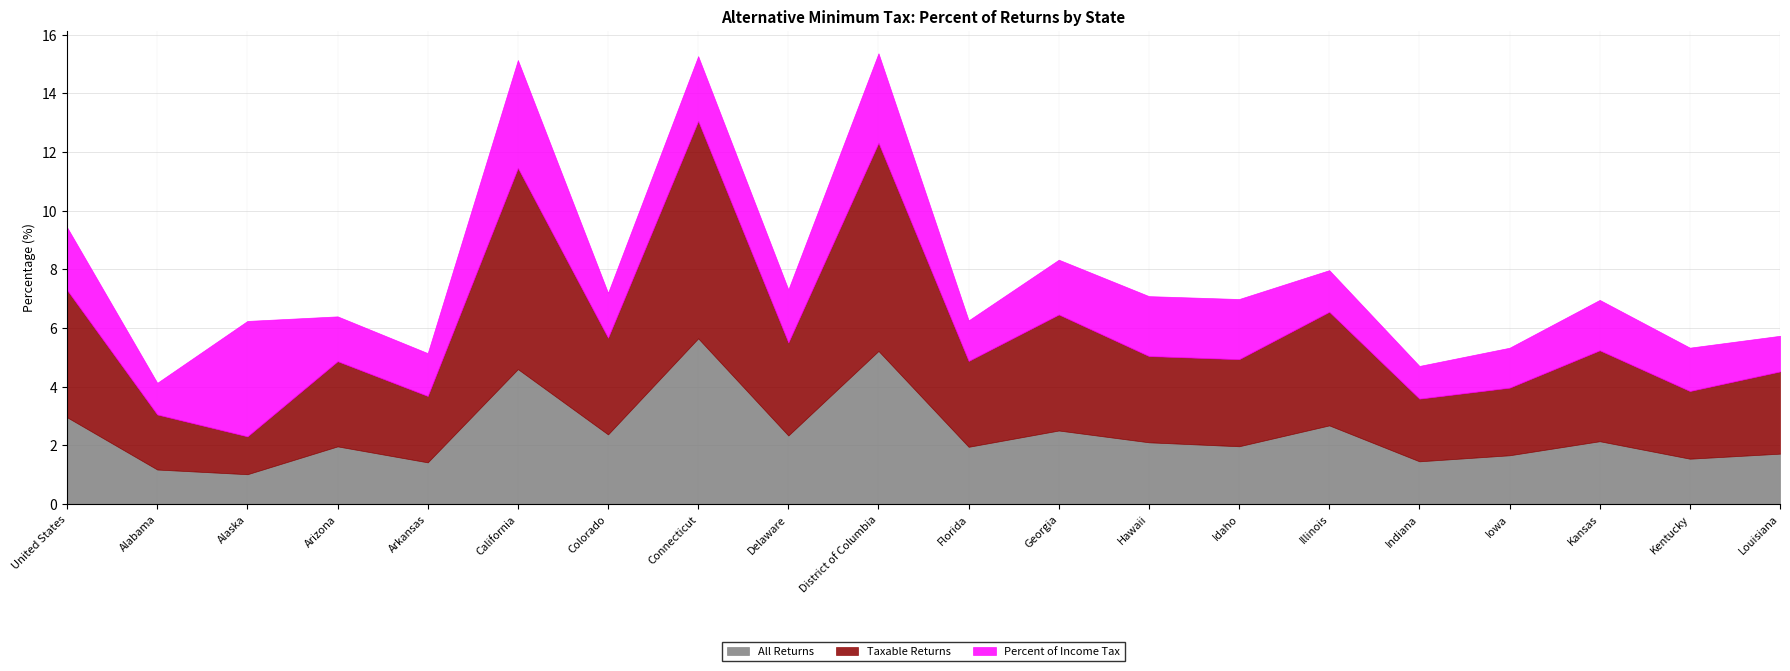

Reading left to right, transcribe all the data shown in this chart.

All Returns: 3.0	1.2	1.0	2.0	1.4	4.6	2.4	5.6	2.3	5.2	2.0	2.5	2.1	2.0	2.7	1.5	1.7	2.1	1.5	1.7
Taxable Returns: 4.3	1.9	1.3	2.9	2.3	6.9	3.3	7.4	3.2	7.1	2.9	4.0	2.9	3.0	3.9	2.1	2.3	3.1	2.3	2.8
Percent of Income Tax: 2.1	1.1	3.9	1.5	1.5	3.7	1.5	2.2	1.8	3.1	1.4	1.9	2.0	2.1	1.4	1.1	1.4	1.7	1.5	1.2